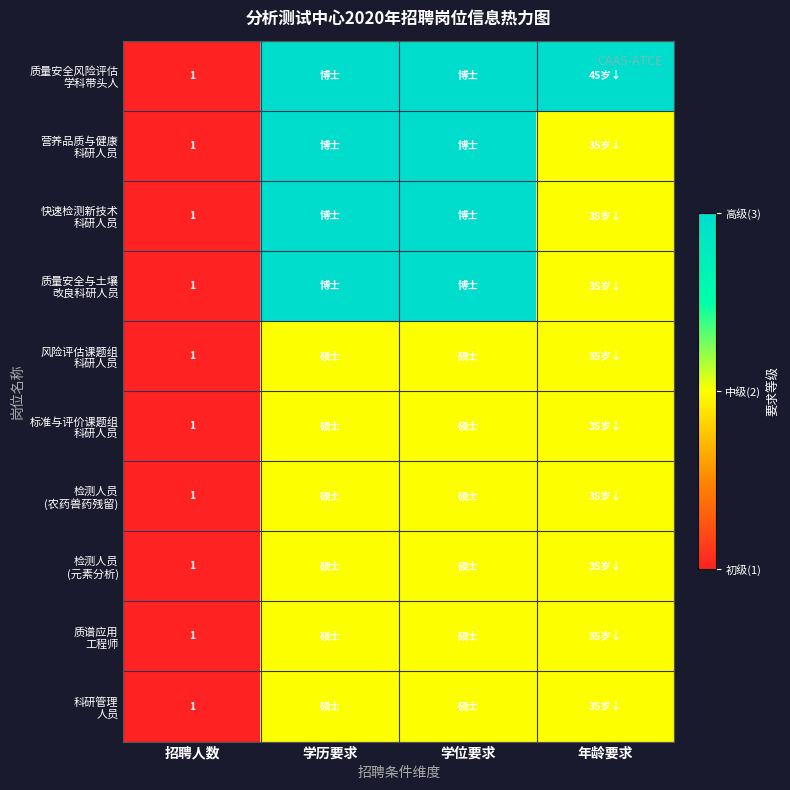

What is the total value across all series at 招聘人数?

10